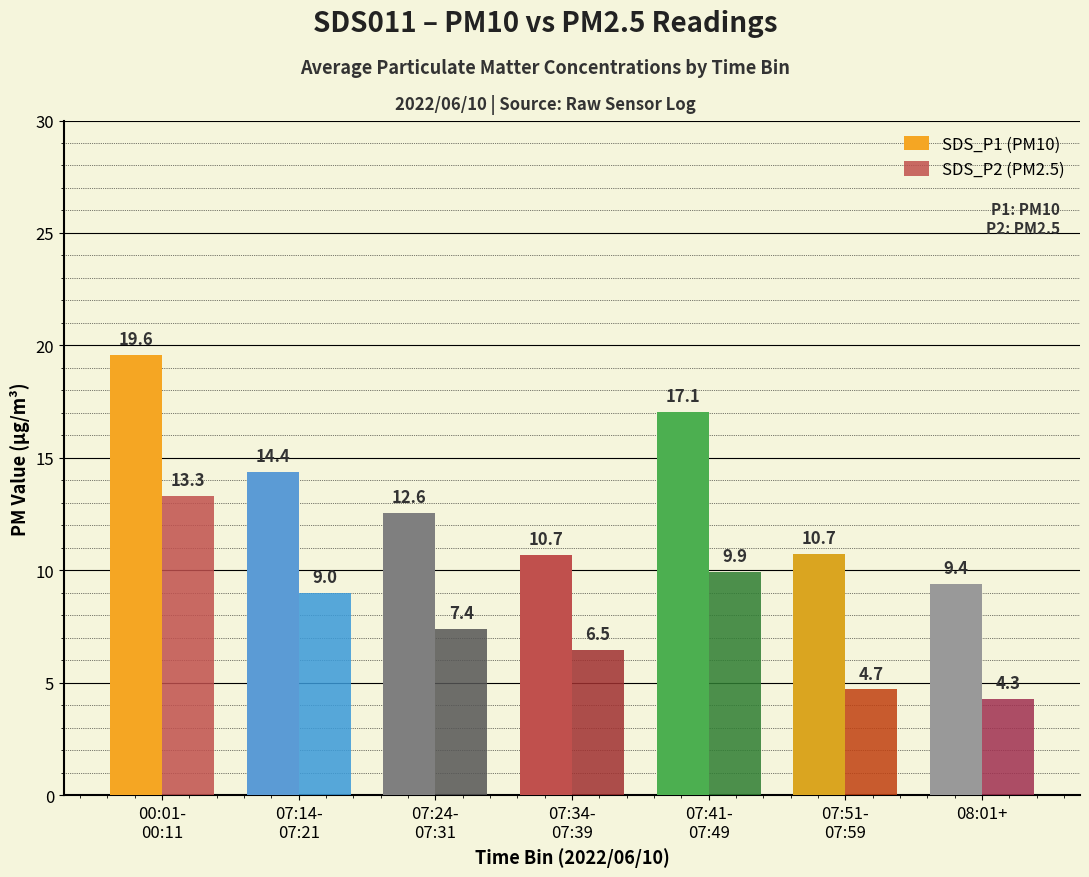

True or false: SDS_P1 (PM10) has a value of 14.4 at 07:14-
07:21.

True